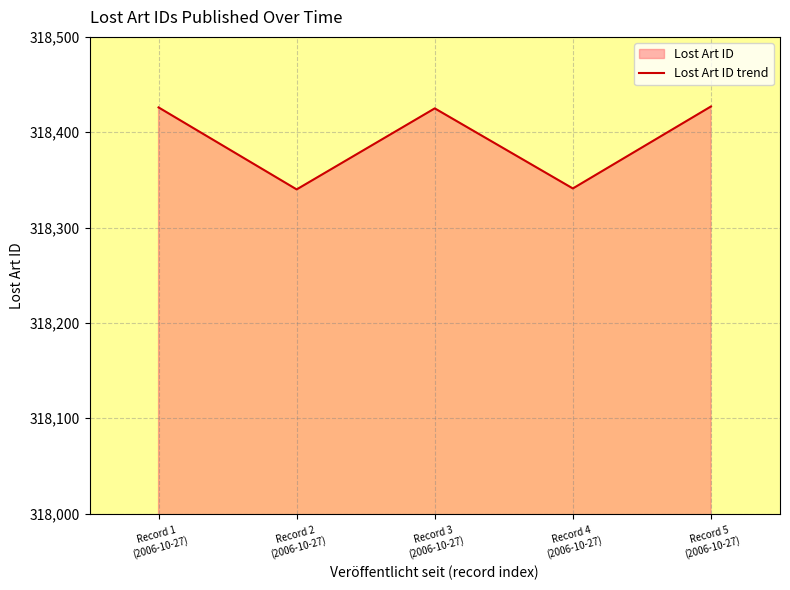

Which label corresponds to the smallest value in the chart?

Record 2
(2006-10-27)